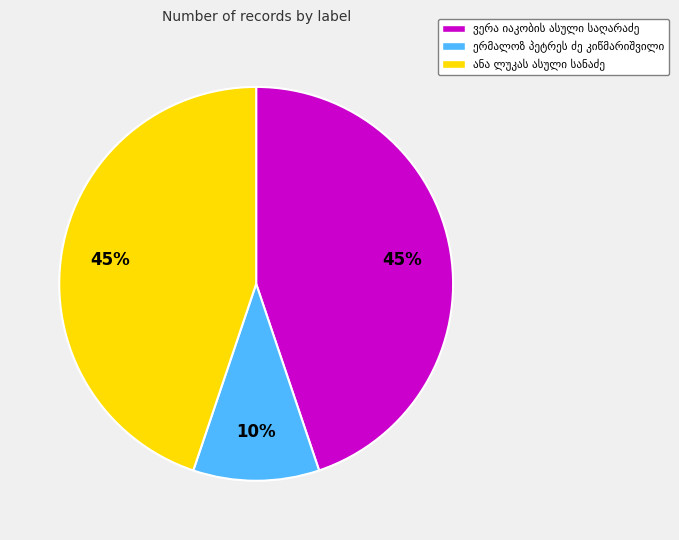

Is there a majority slice in this chart?

No